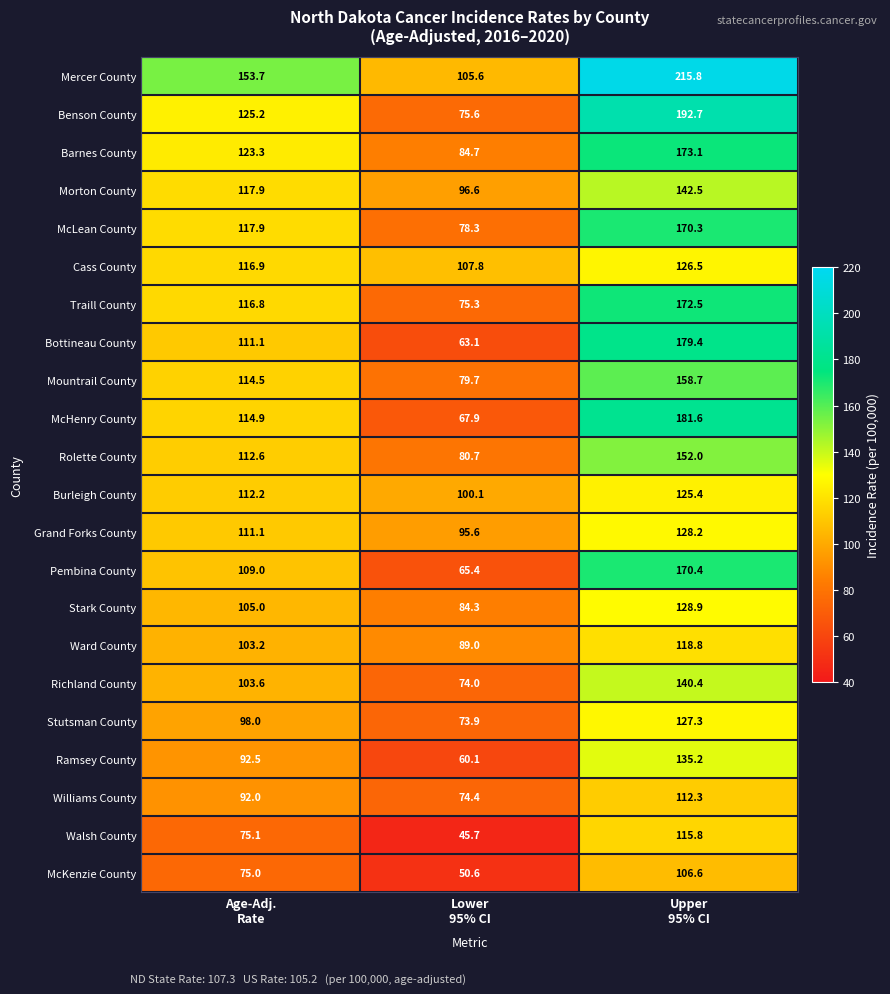

What is the average value of the Grand Forks County series?

111.6